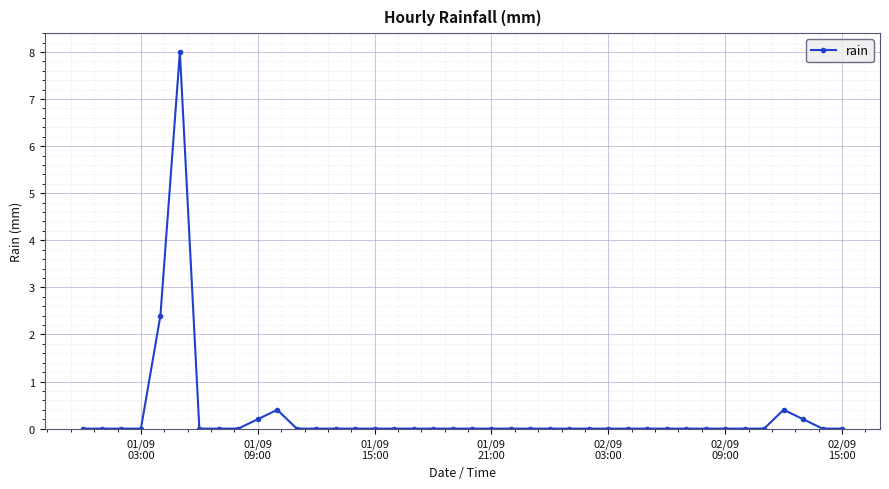

What is the value of the 5th point from the left?

2.4